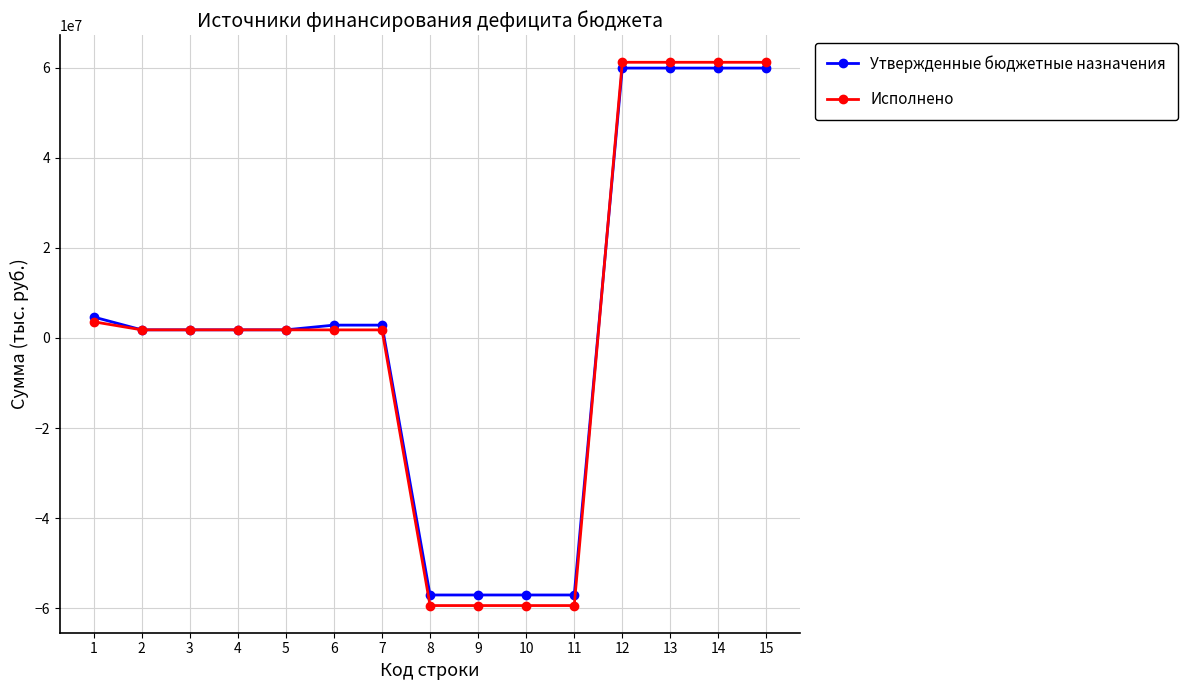

How many positive values does the Исполнено series have?

11